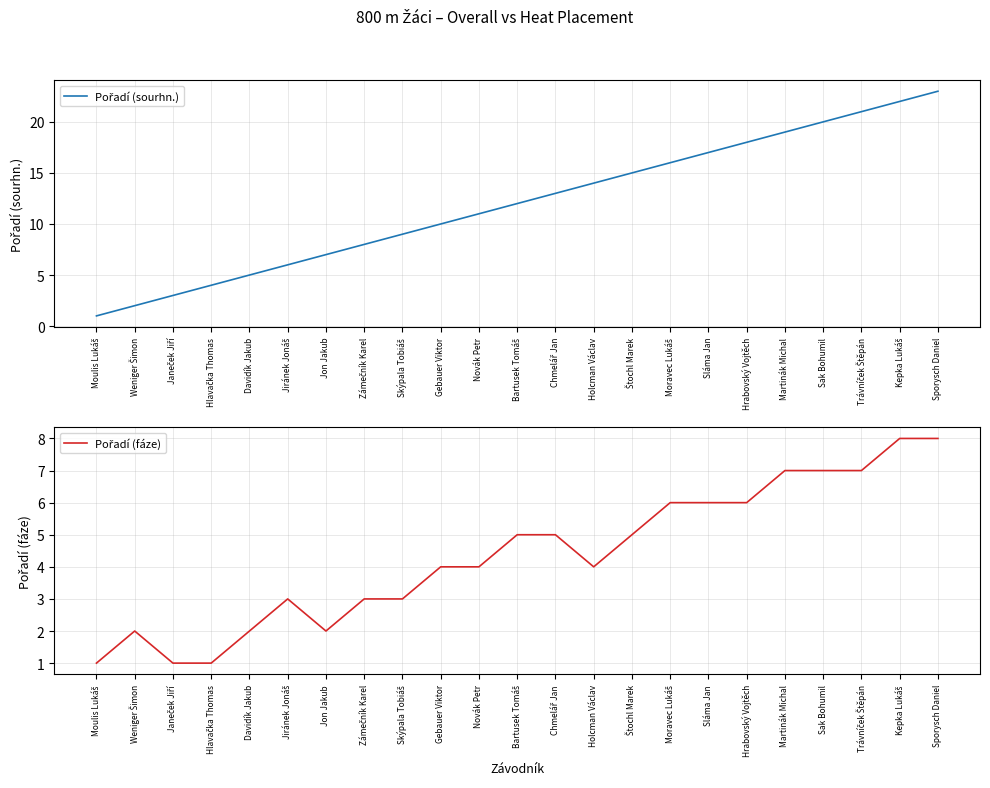

What is the value of the Pořadí (sourhn.) point at the 6th from the left?

6